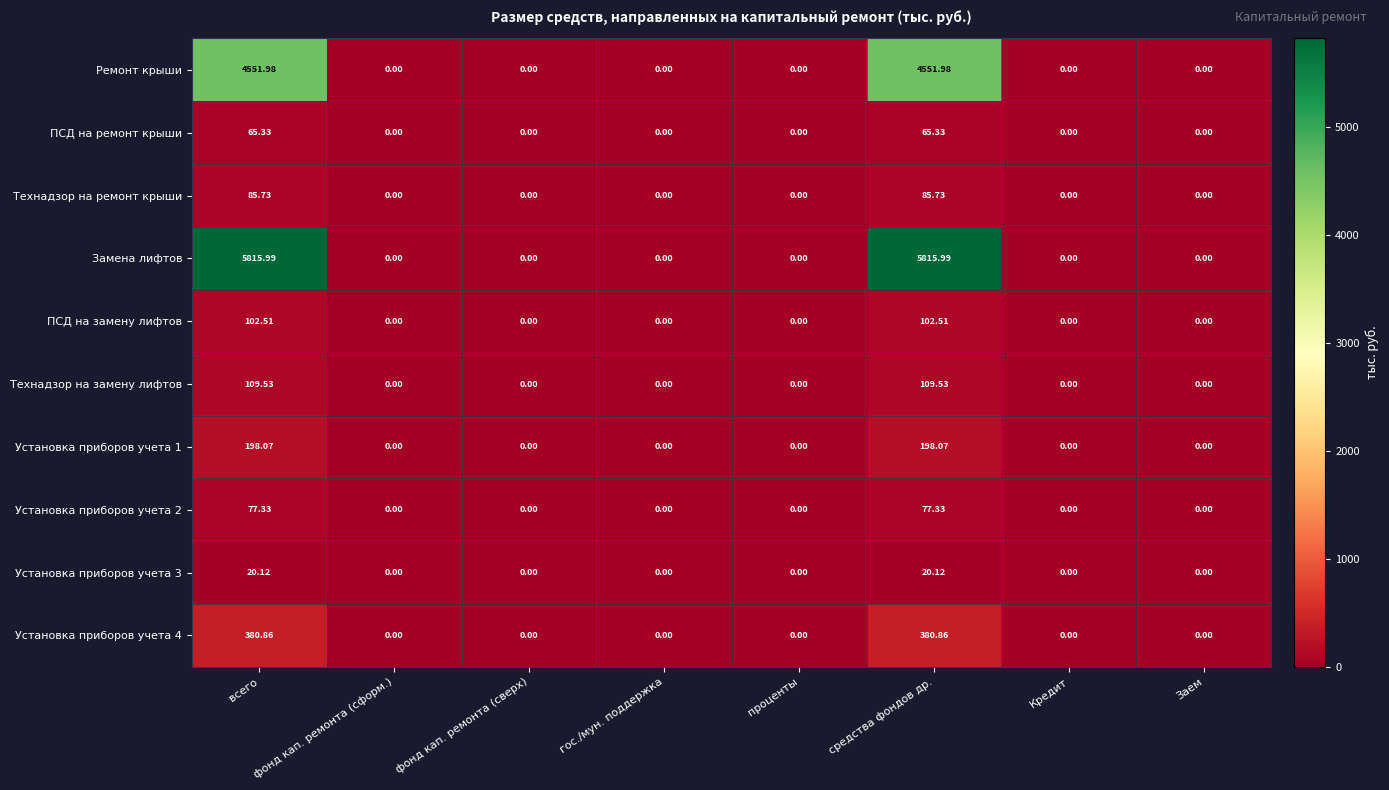

Which series has the largest total across all categories?

Замена лифтов